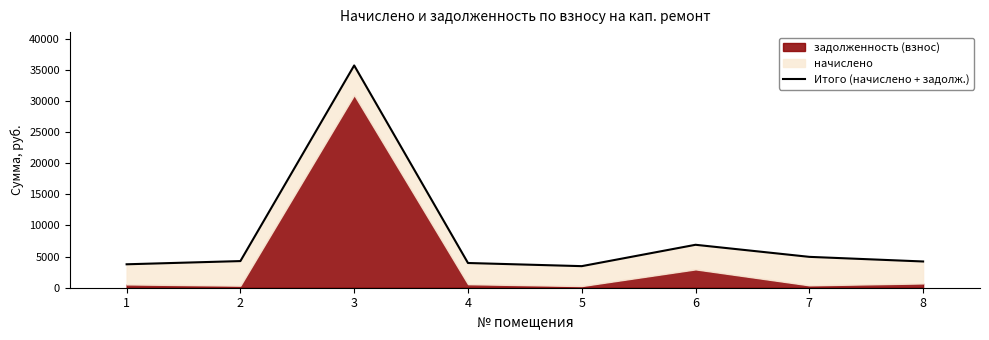

Reading right to left, list all the values displayed in this chart.

8=4217.3	7=4959.5	6=6899.9	5=3466.7	4=3972.5	3=35714.4	2=4280.9	1=3765.7